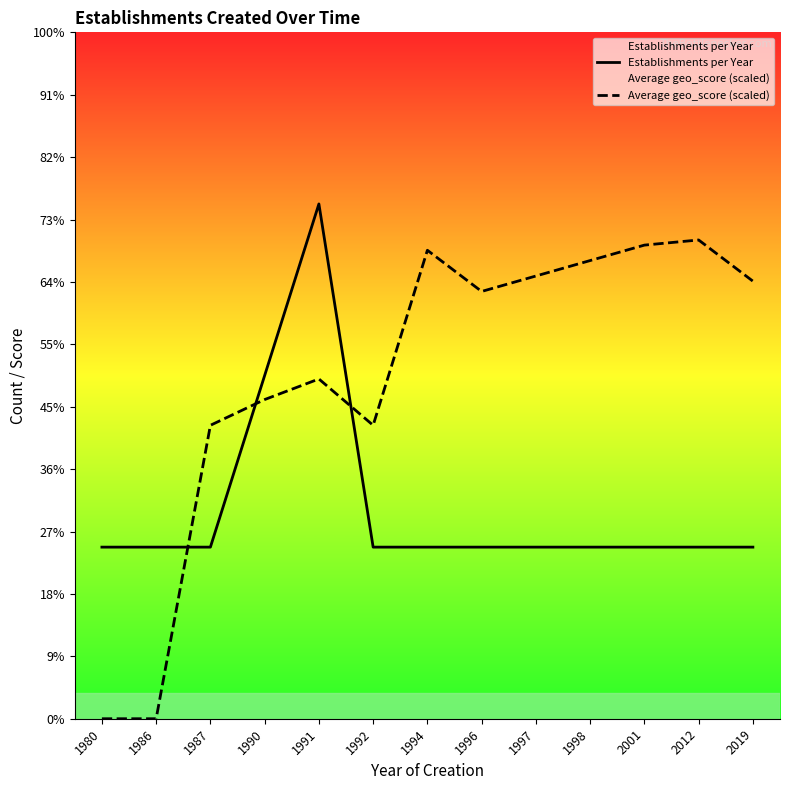

True or false: Establishments per Year and Average geo_score (scaled) cross at least once.

True